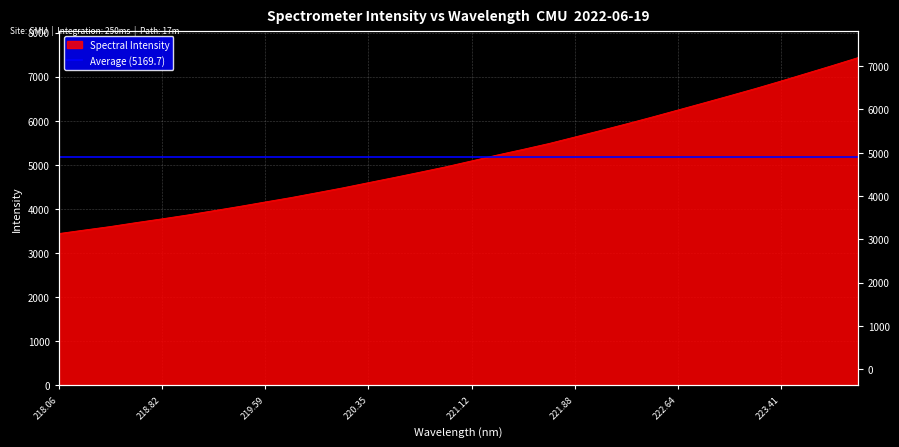

List the labels in order of value, smallest first.

218.0596, 218.2508, 218.442, 218.6332, 218.8244, 219.0156, 219.2067, 219.3979, 219.589, 219.7801, 219.9712, 220.1623, 220.3533, 220.5444, 220.7354, 220.9264, 221.1174, 221.3083, 221.4993, 221.6902, 221.8812, 222.0721, 222.263, 222.4538, 222.6447, 222.8355, 223.0264, 223.2172, 223.408, 223.5987, 223.7895, 223.9802